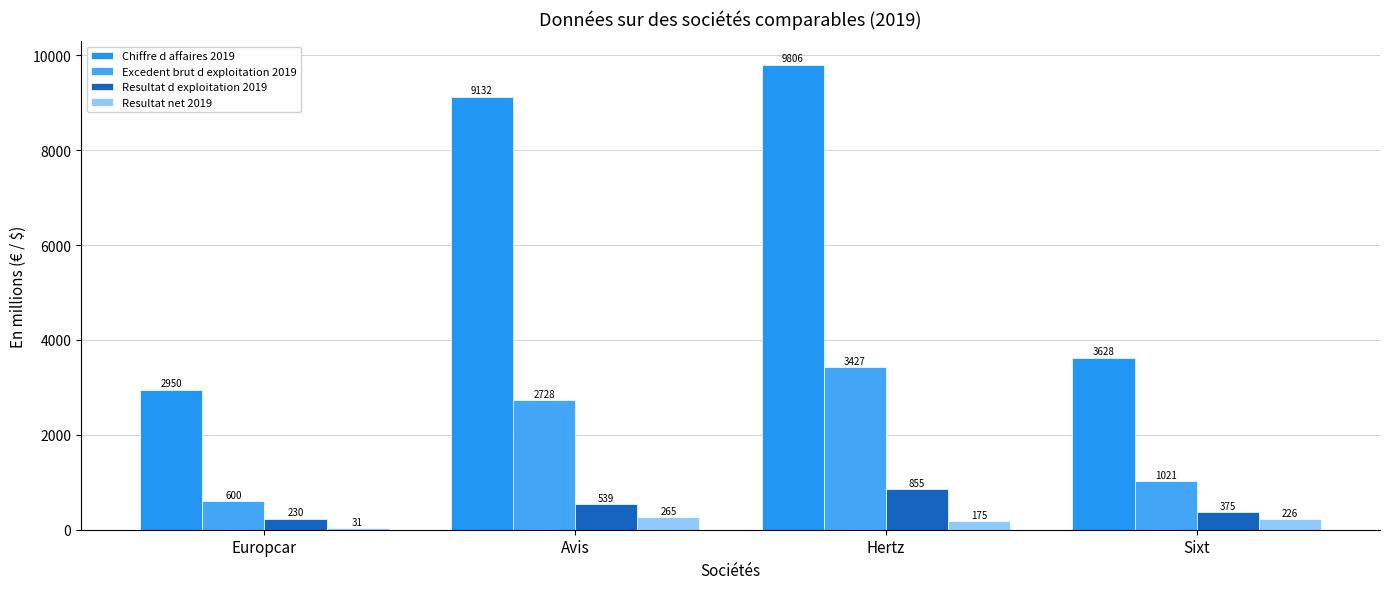

Rank the categories by Excedent brut d exploitation 2019 value from highest to lowest.

Hertz, Avis, Sixt, Europcar